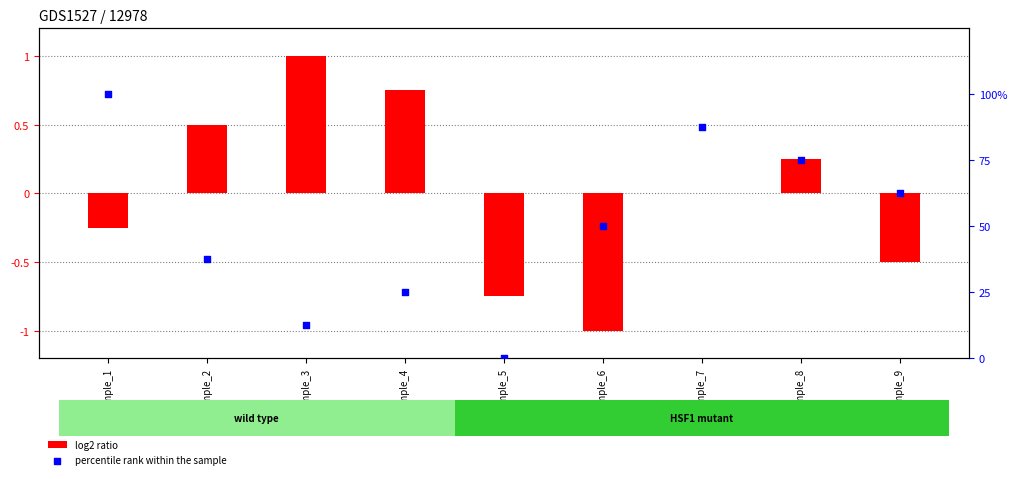

At which category is the sum across all series the highest?

Sample_1